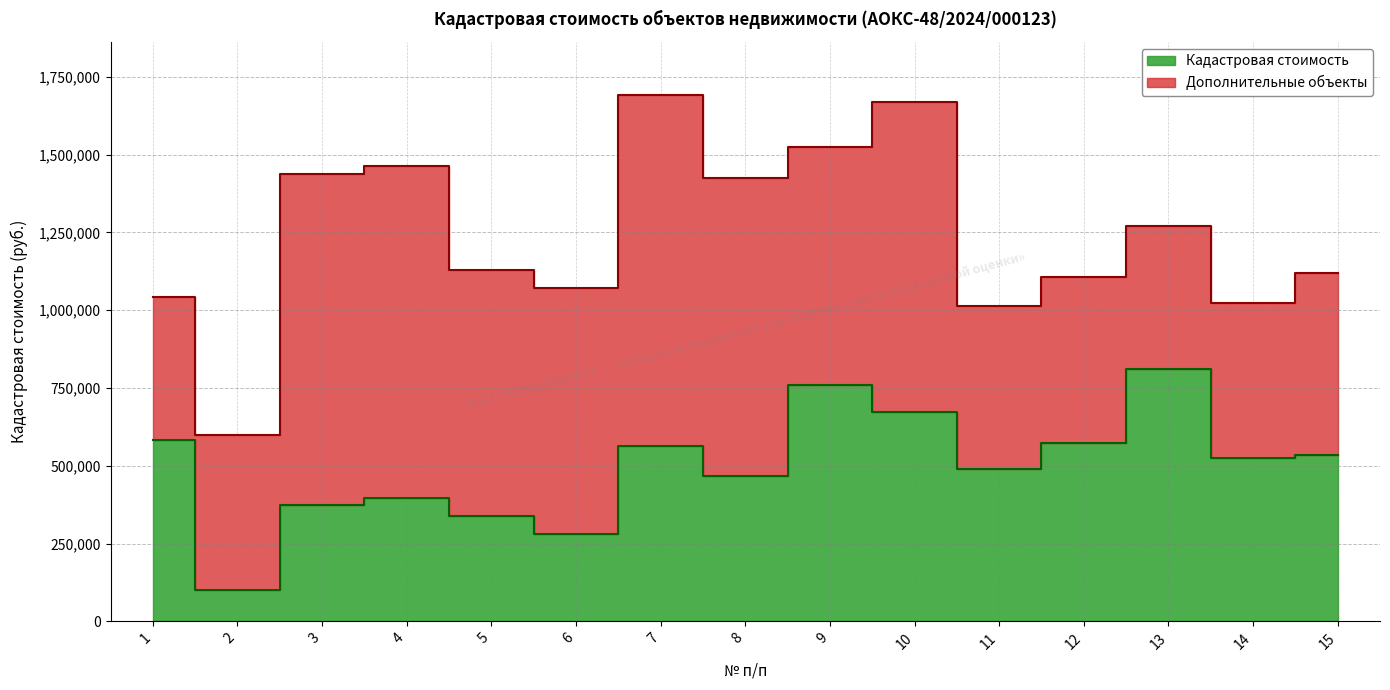

What value does the data have at 11?

489858.6